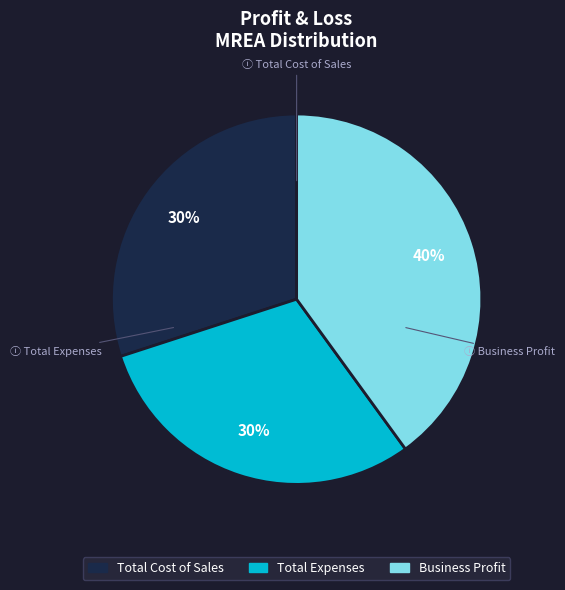

To the nearest percent, what percentage of the pie is Total Cost of Sales?

30%